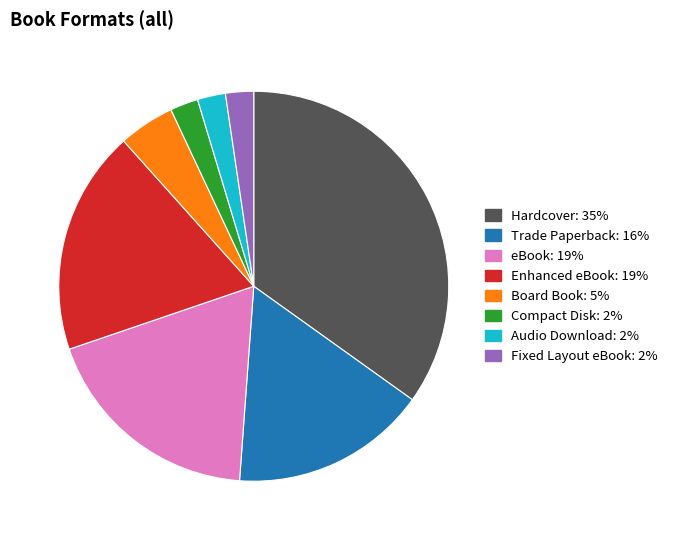

Combined, do Compact Disk and Board Book account for over 50%?

No